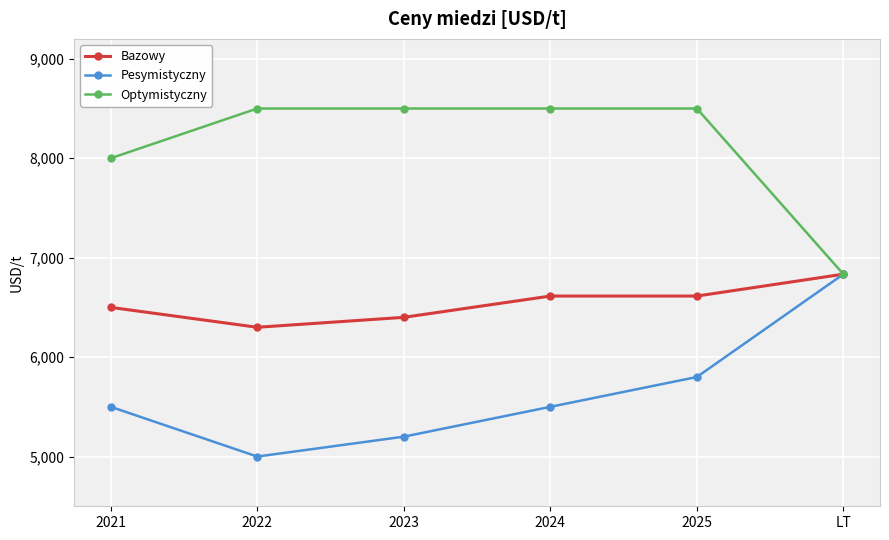

How many categories are shown in the chart?

6